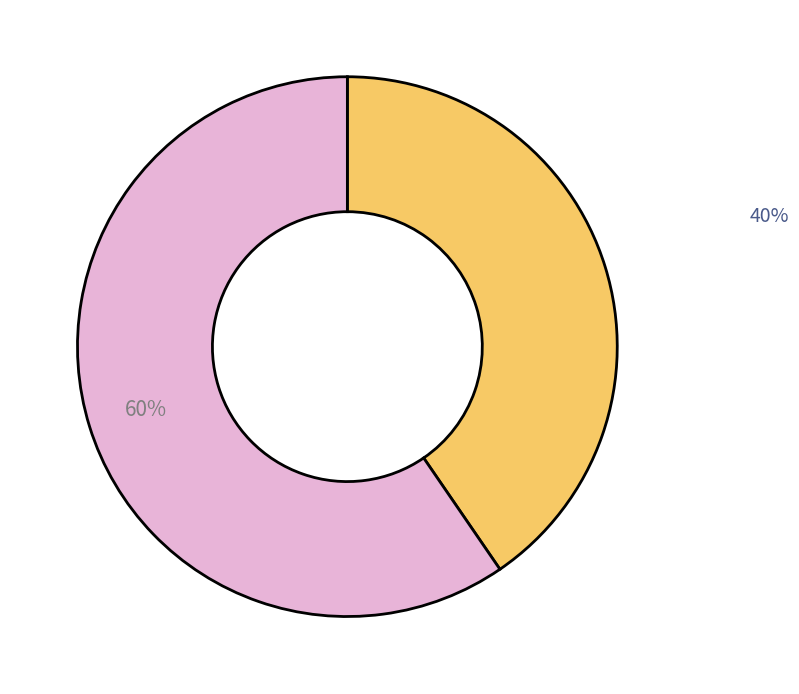

Is there any slice that represents more than half of the pie?

Yes